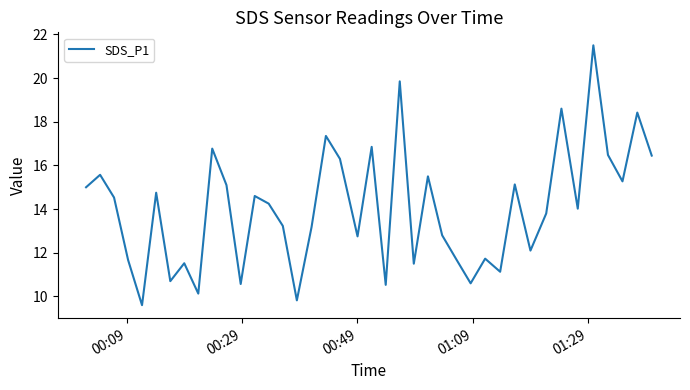

What is the greatest value displayed?

21.5